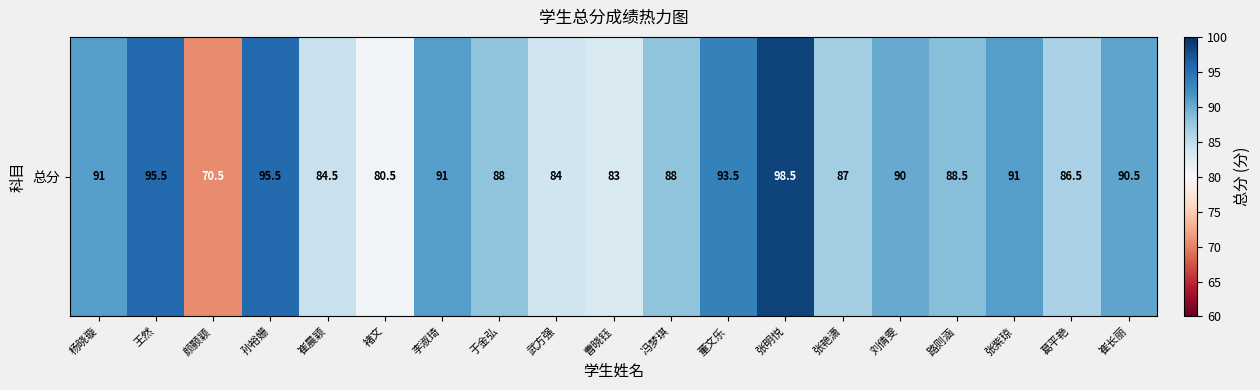

At which category does the chart reach its peak across all series?

张明悦